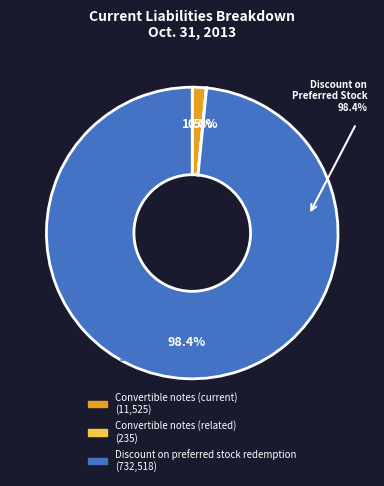

Is there a majority slice in this chart?

Yes